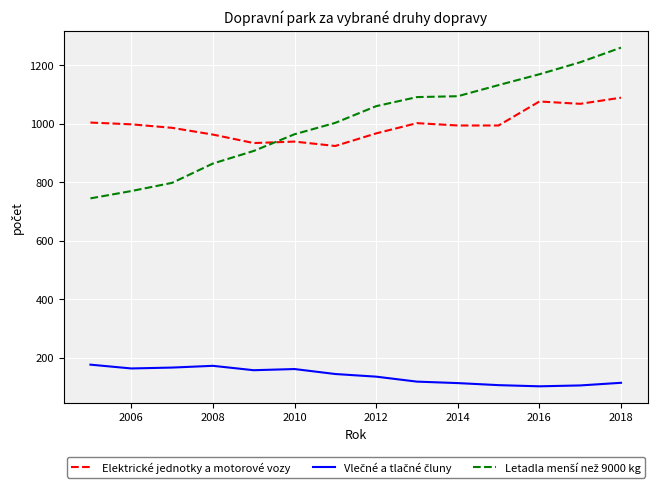

How many lines are shown in the chart?

3